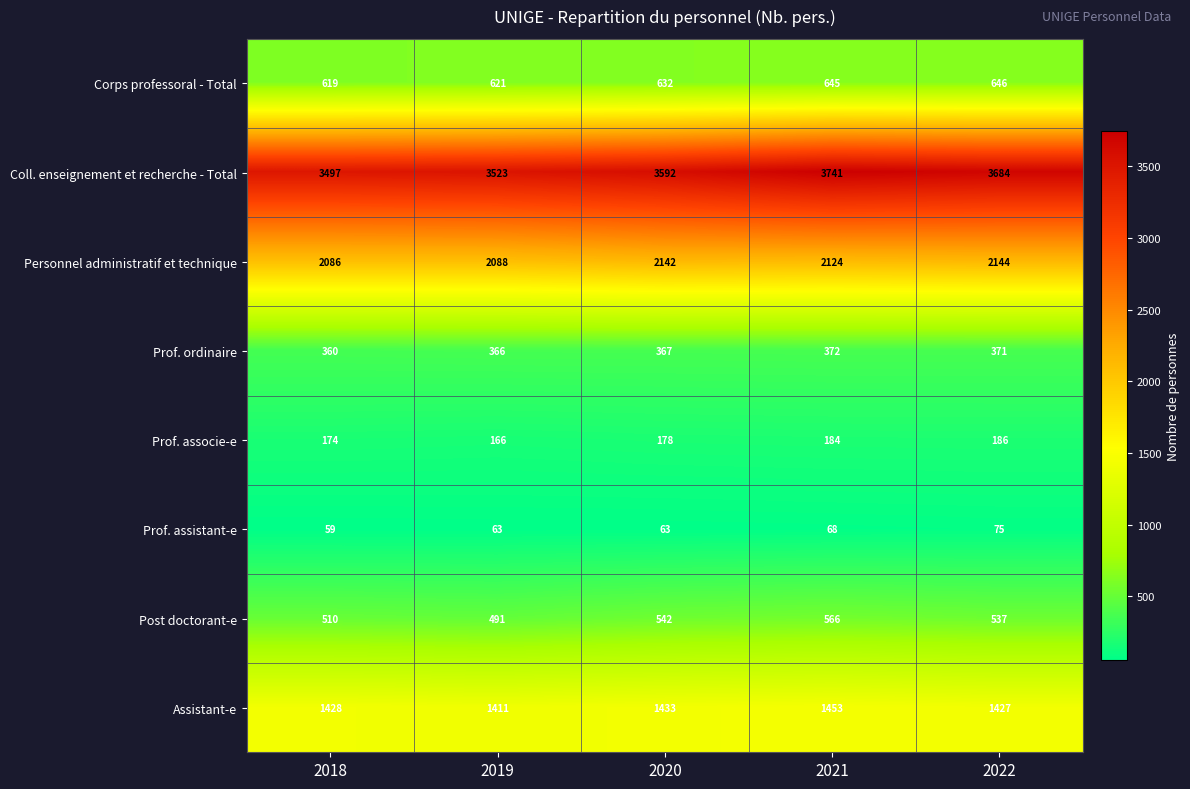

List the series in order of their peak value, lowest first.

Prof. assistant-e, Prof. associe-e, Prof. ordinaire, Post doctorant-e, Corps professoral - Total, Assistant-e, Personnel administratif et technique, Coll. enseignement et recherche - Total